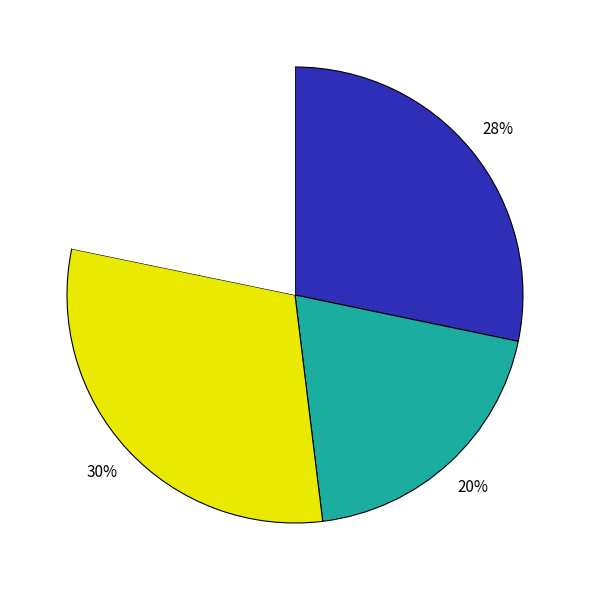

To the nearest percent, what is the difference between the largest and smallest slice percentages?

10%